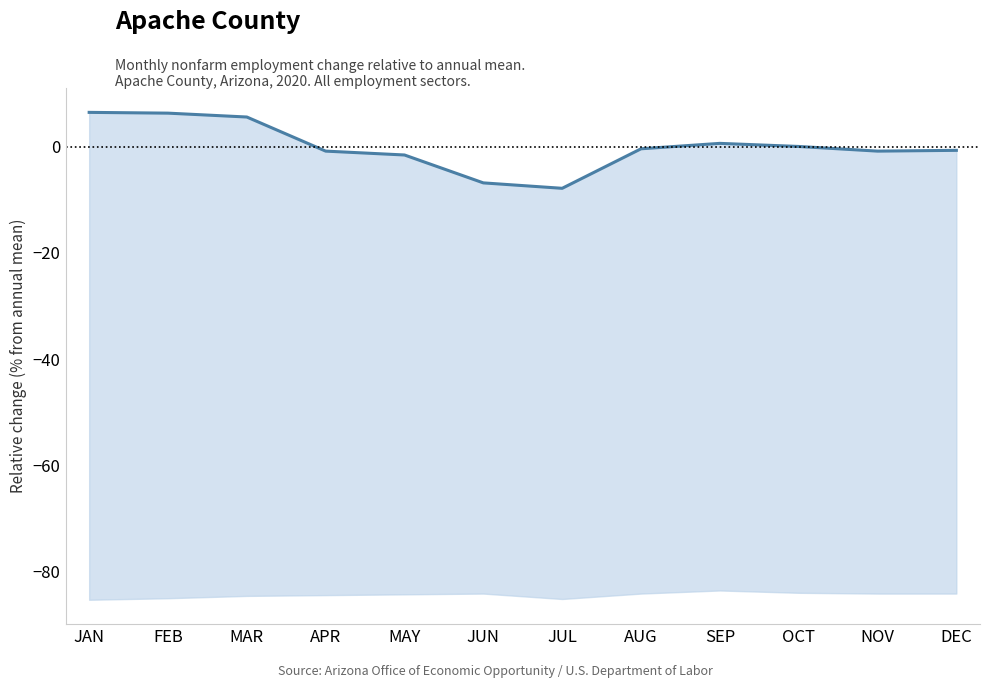

What is the smallest value displayed?

-7.8